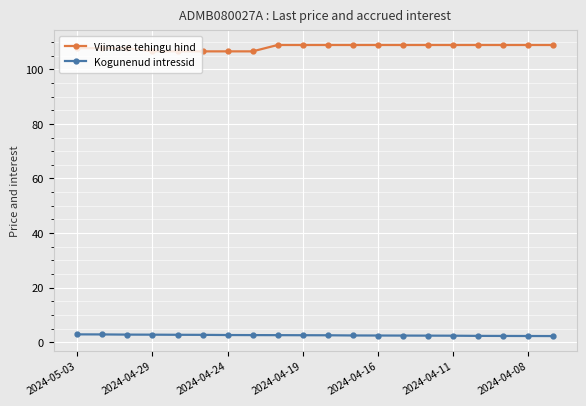

What are all the series names shown in the legend?

Viimase tehingu hind, Kogunenud intressid